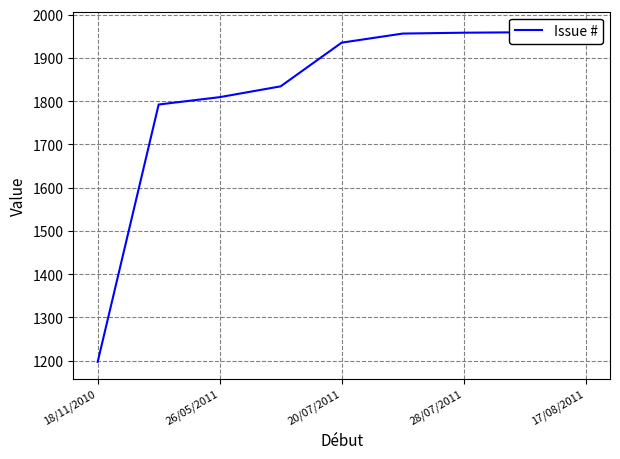

Reading left to right, transcribe all the data shown in this chart.

1197	1792	1809	1834	1935	1956	1958	1959	1968